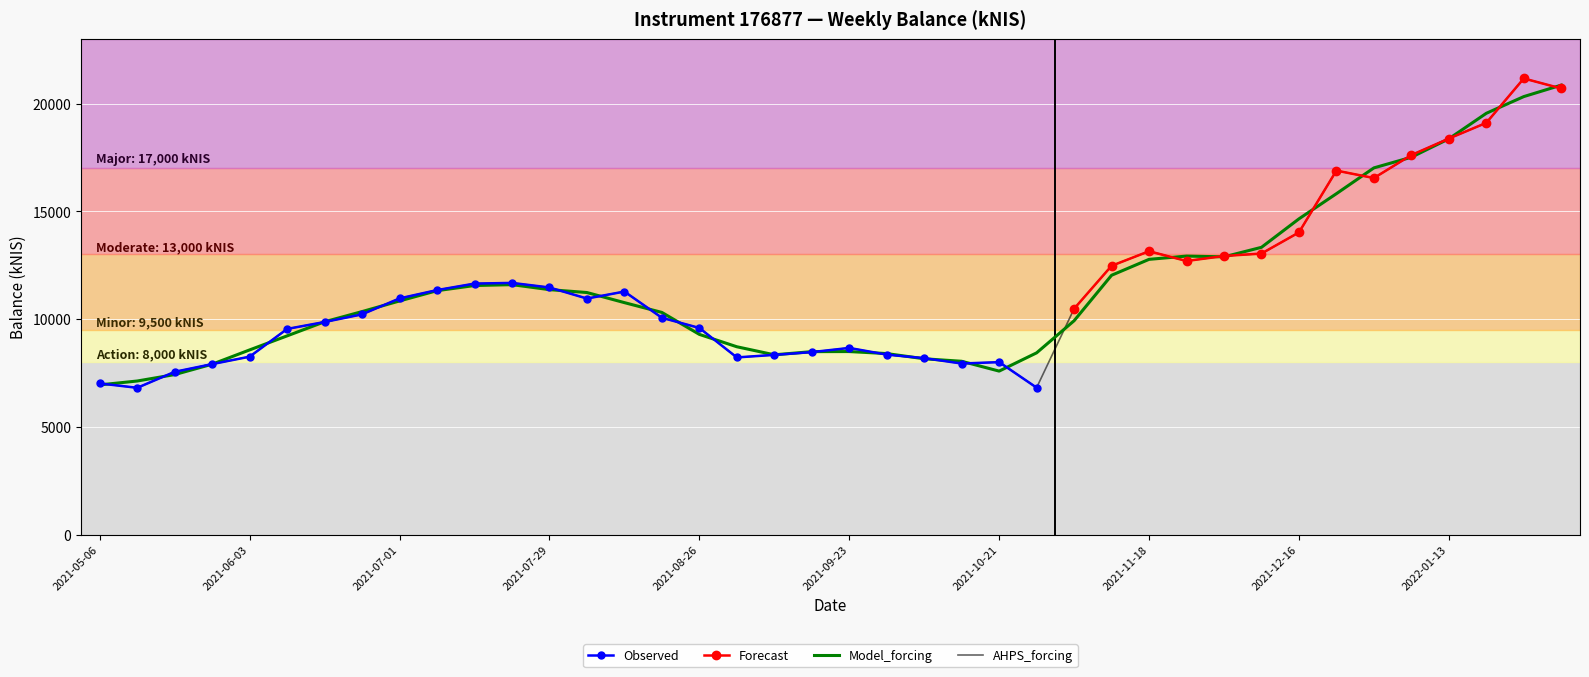

What position from the left is 2021-11-25?

30